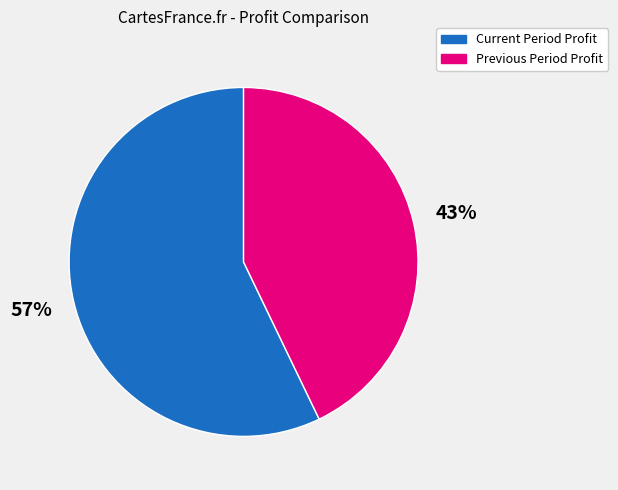

Is there any slice that represents more than half of the pie?

Yes